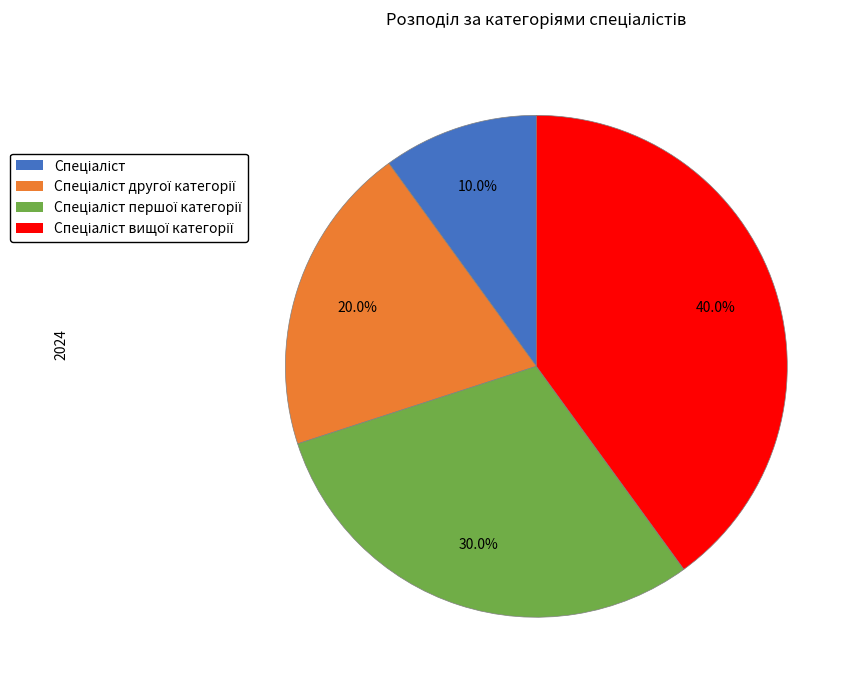

How many segments does this pie chart have?

4